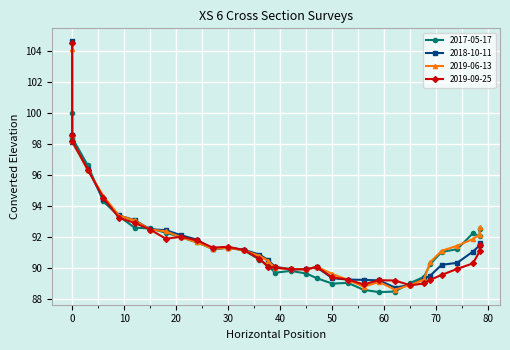

What is the lowest value of the 2019-09-25 series?

88.9